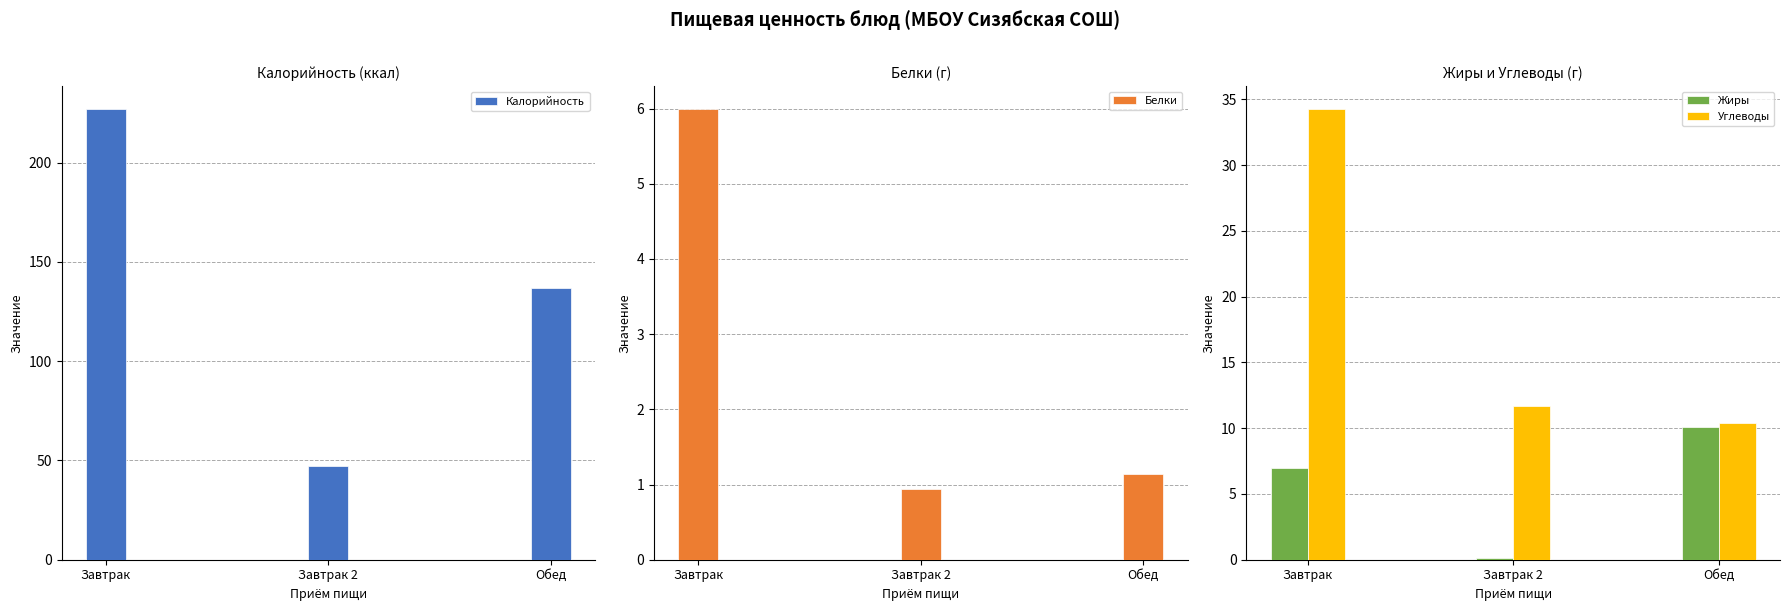

How many values in the Калорийность series are below 136?

1